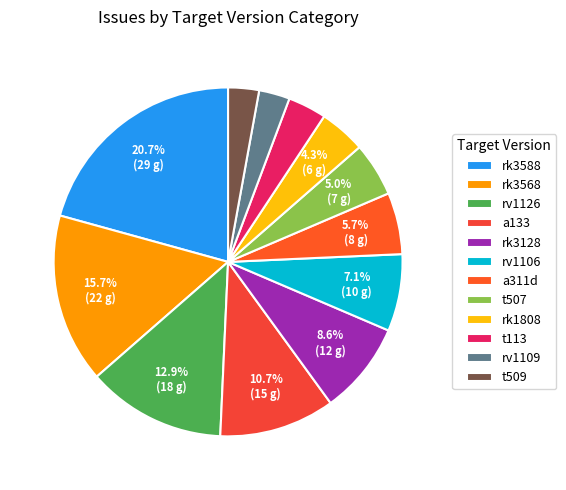

Which has a higher value, a133 or a311d?

a133